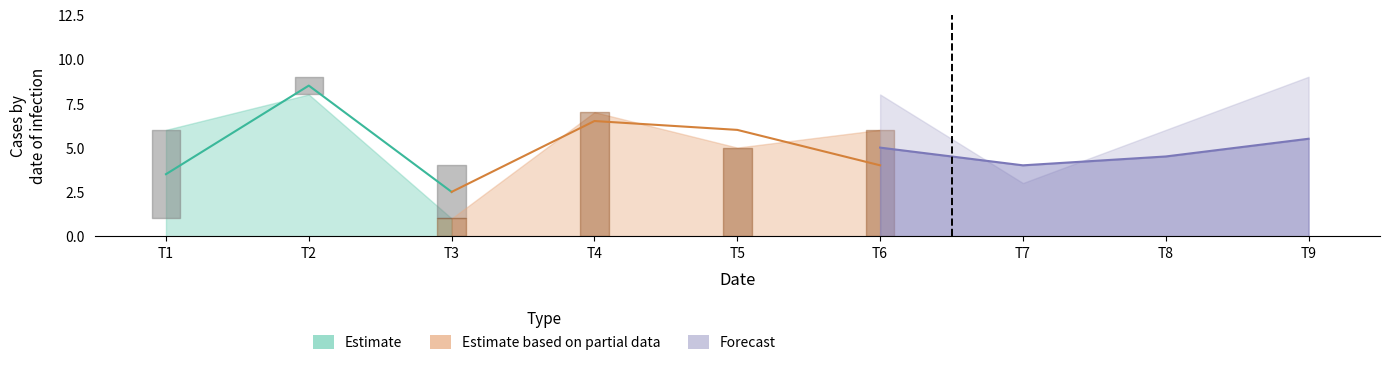

At which category does the chart reach its minimum across all series?

3